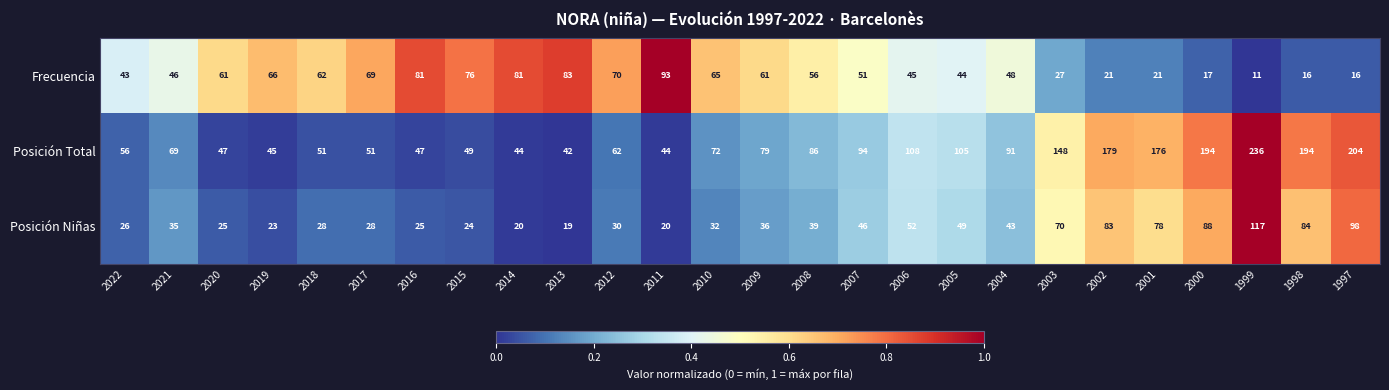

Is it true that Posición Total equals 67 at 2014?

False